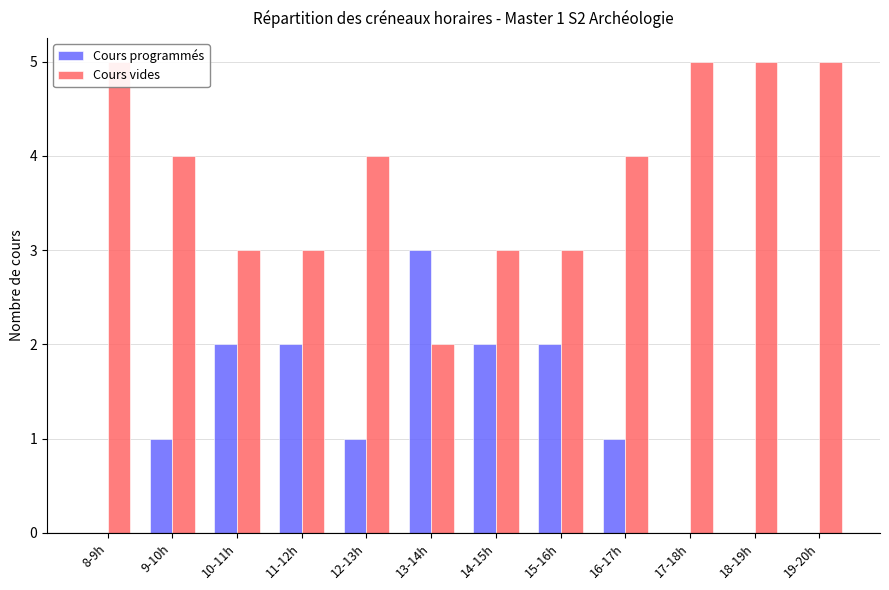

What is the approximate value of Cours vides at 8-9h?

5